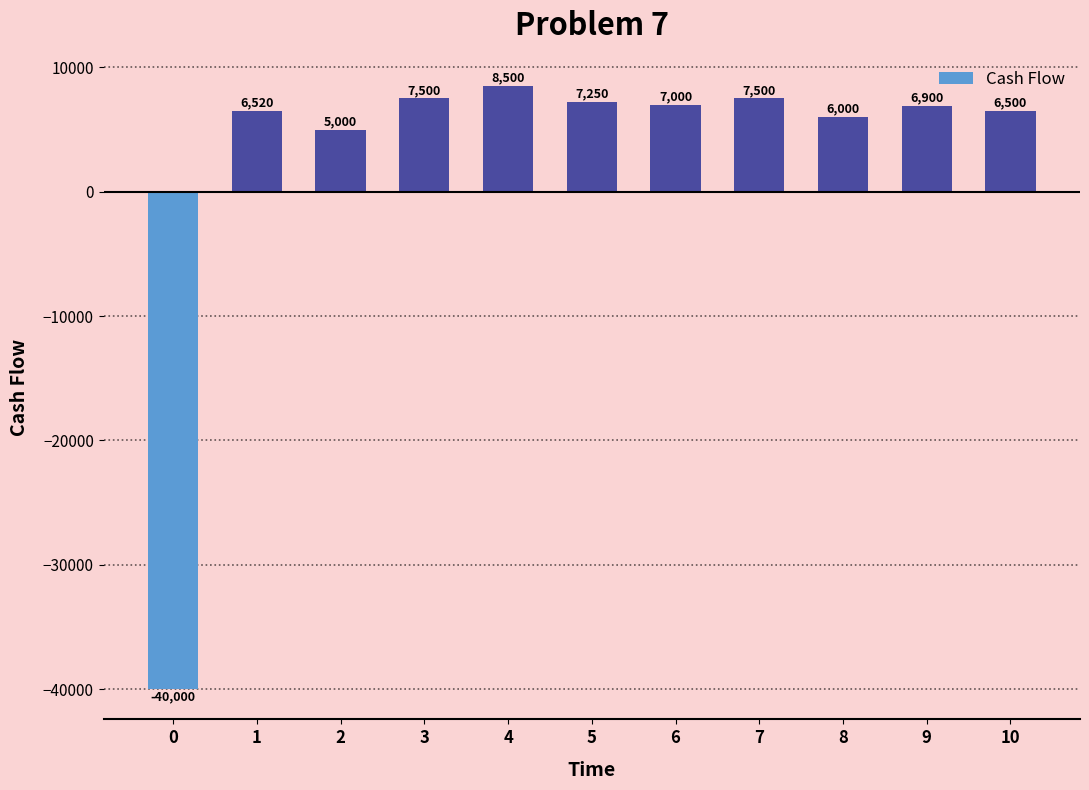

What is the ratio of the value at 4 to the value at 6?

1.2